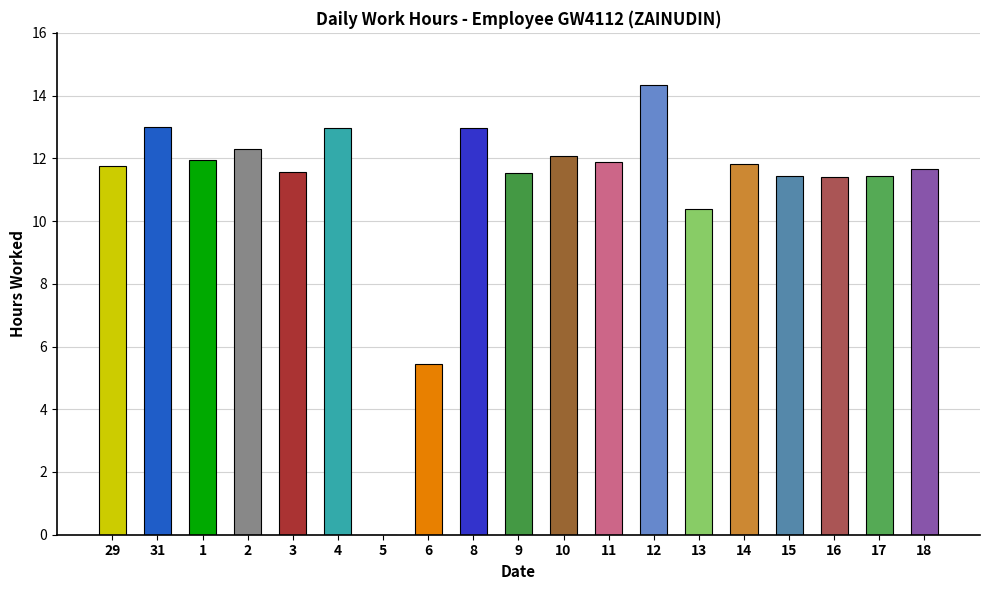

Which has a higher value, 31 or 15?

31